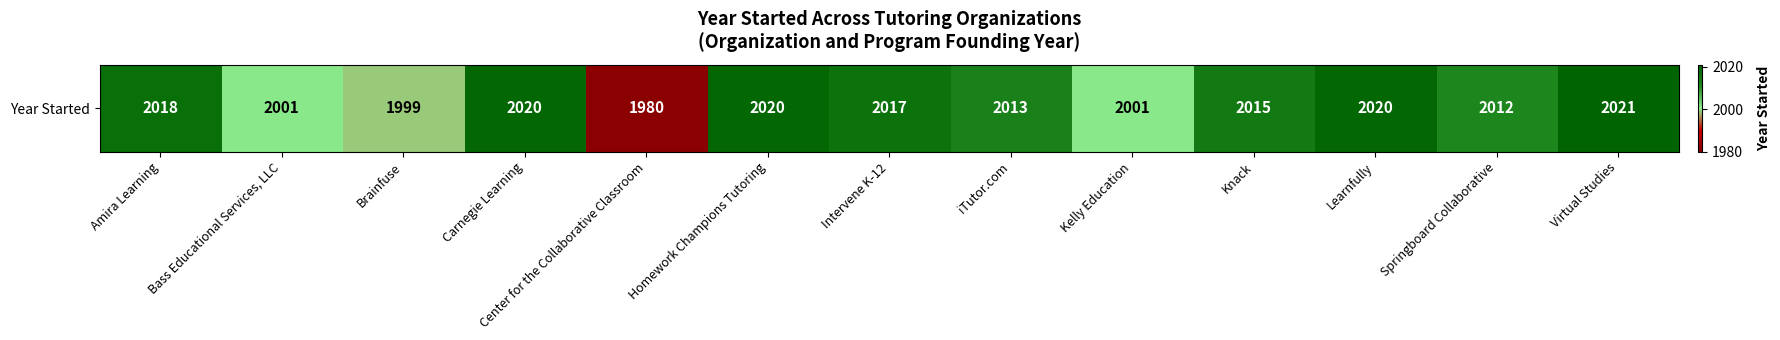

Is it true that the value at Center for the Collaborative Classroom is 1980?

True